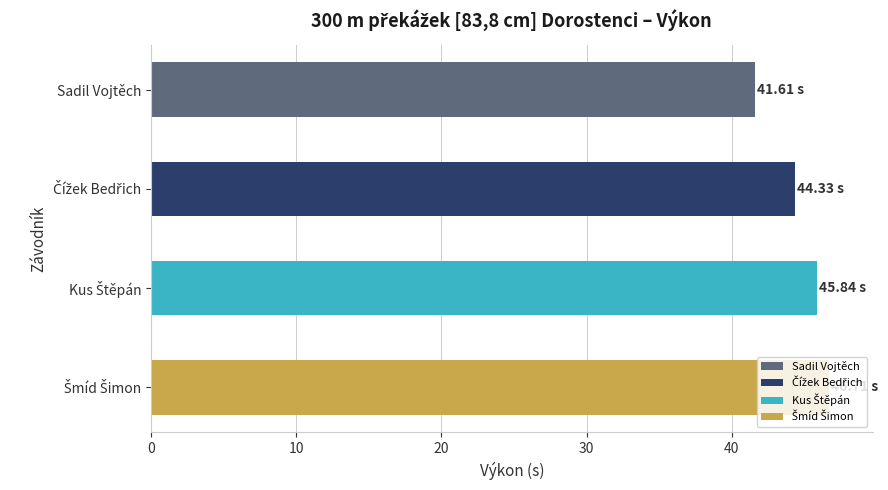

How many bars are there in total?

4